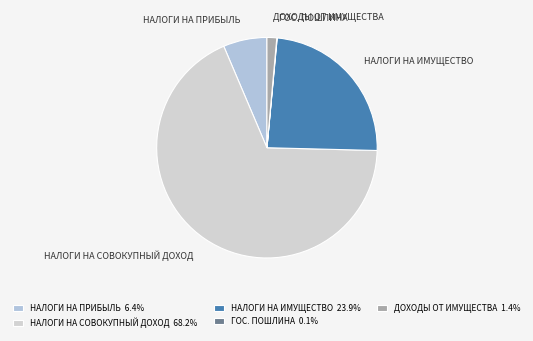

What is the ratio of the value at НАЛОГИ НА СОВОКУПНЫЙ ДОХОД to the value at НАЛОГИ НА ИМУЩЕСТВО?

2.9